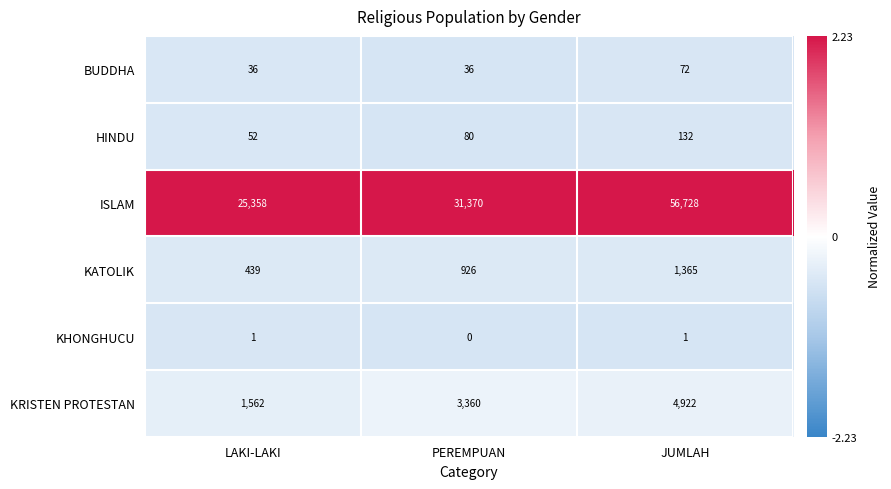

Rank the series at LAKI-LAKI from highest to lowest value.

ISLAM, KRISTEN PROTESTAN, KATOLIK, HINDU, BUDDHA, KHONGHUCU